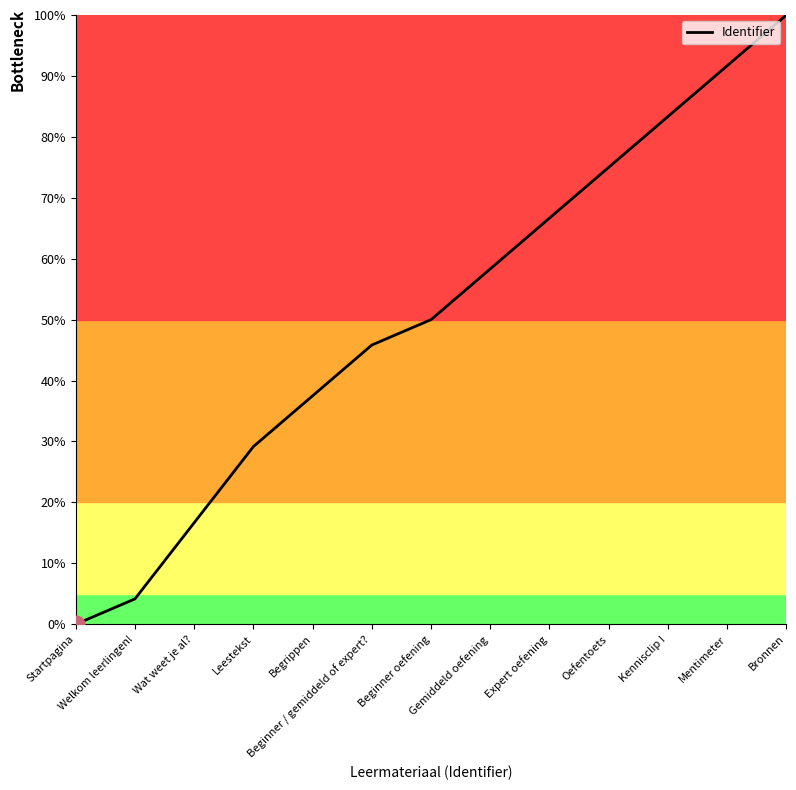

Reading right to left, list all the values displayed in this chart.

100.0	91.7	83.3	75.0	66.7	58.3	50.0	45.8	37.5	29.2	16.7	4.2	0.0